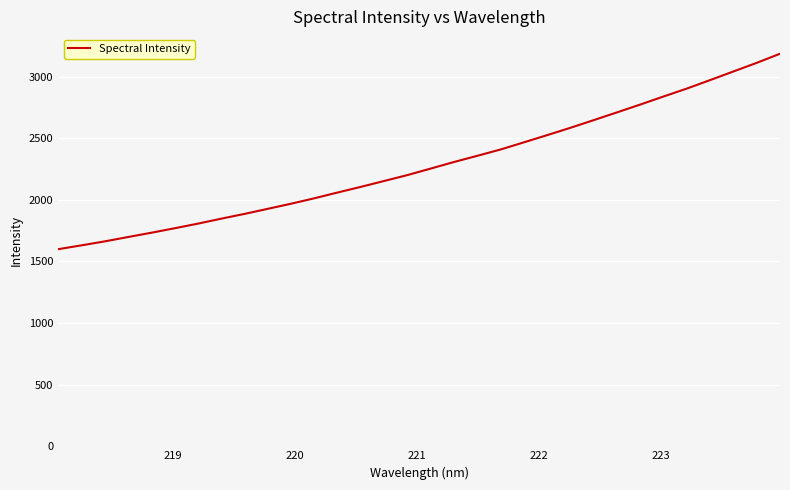

What is the smallest value displayed?

1599.5